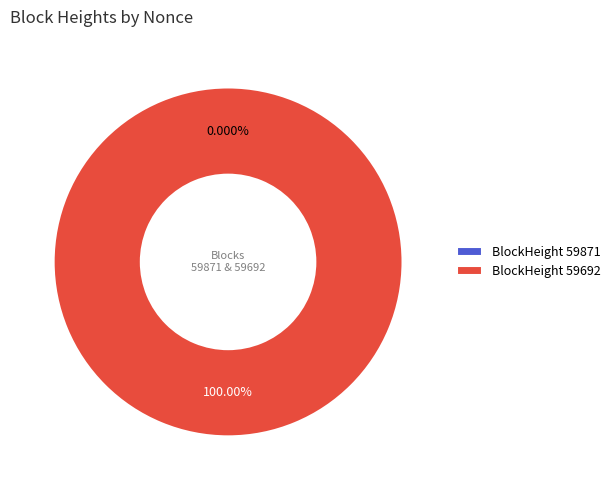

Is it true that 59871 is 1% of the pie?

False